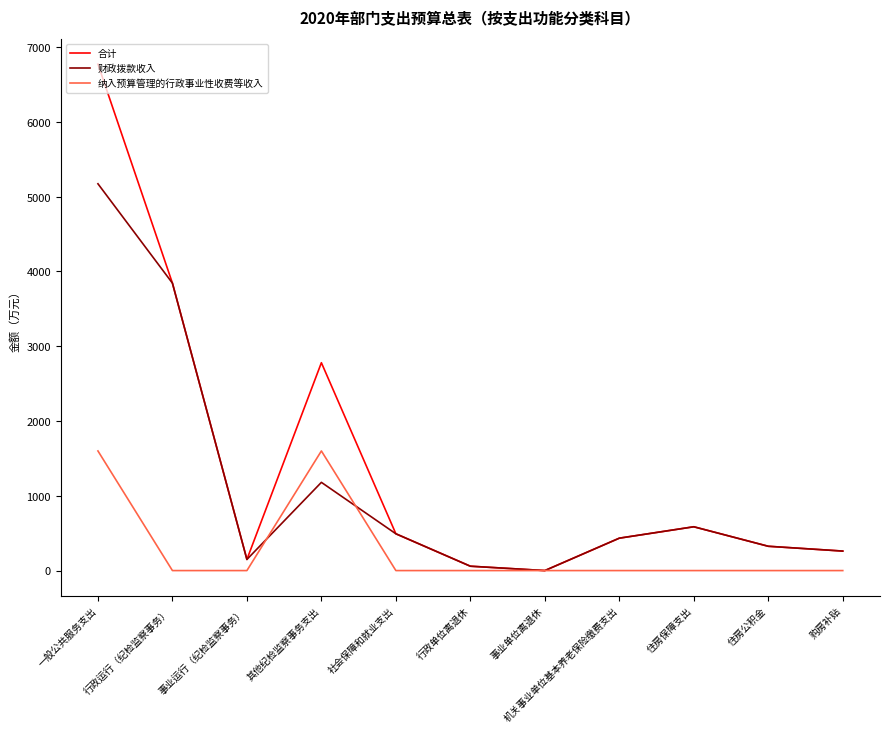

What is the total value across all series at 一般公共服务支出?

13546.1